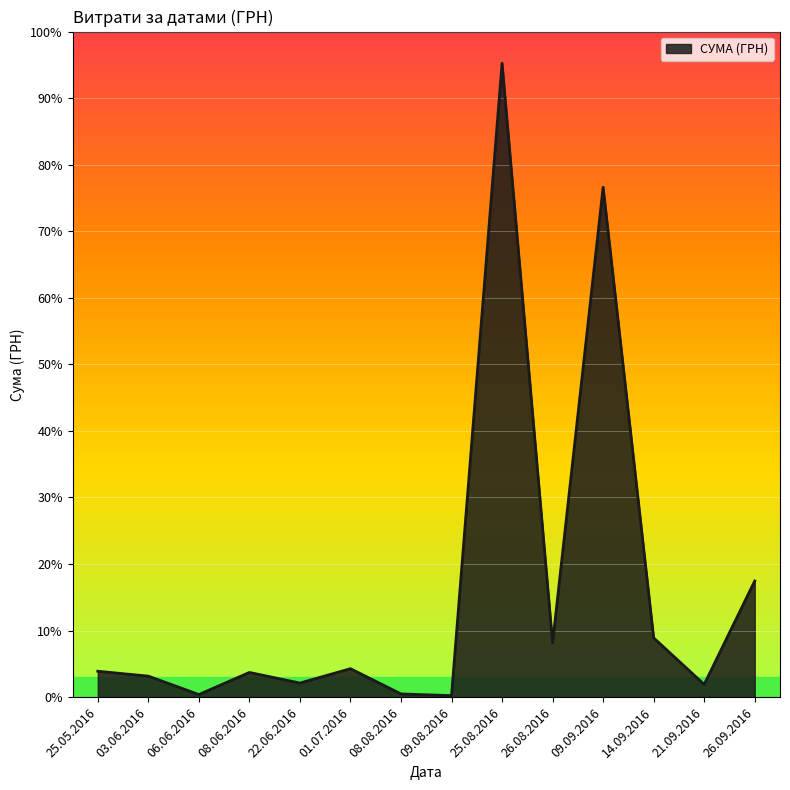

The value at 22.06.2016 is 675.0. True or false?

True